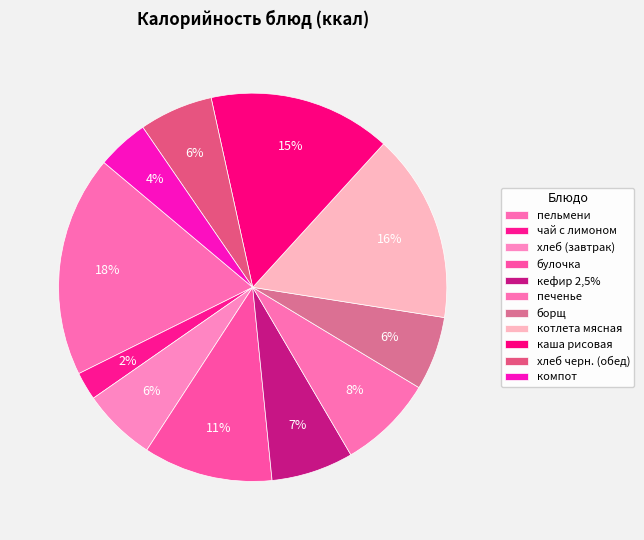

Which has a higher value, чай с лимоном or борщ?

борщ